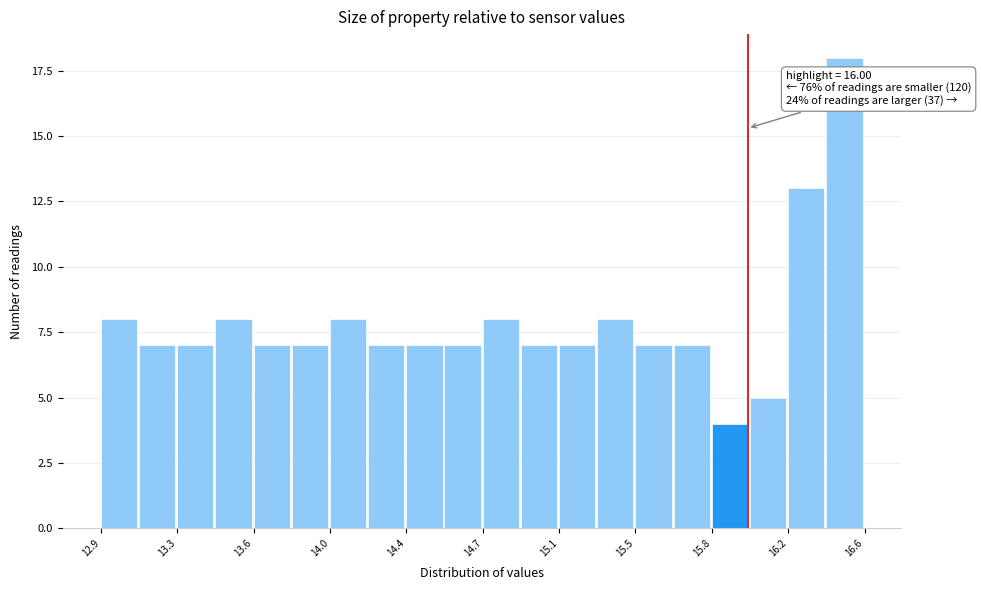

Around what value on the x-axis is the tallest bar? Give the approximate position of its centre, as read against the axis.

16.45